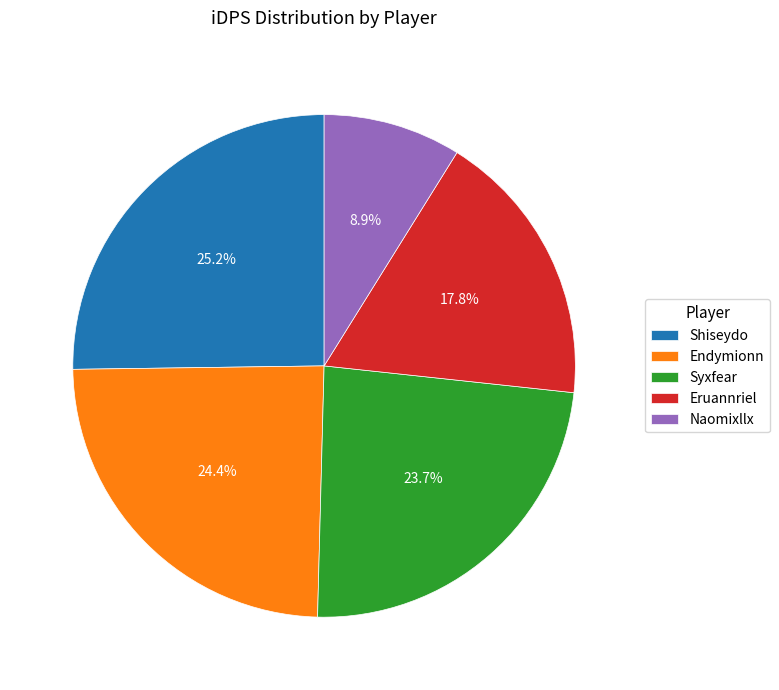

To the nearest percent, what is the combined percentage of Endymionn and Syxfear?

48%